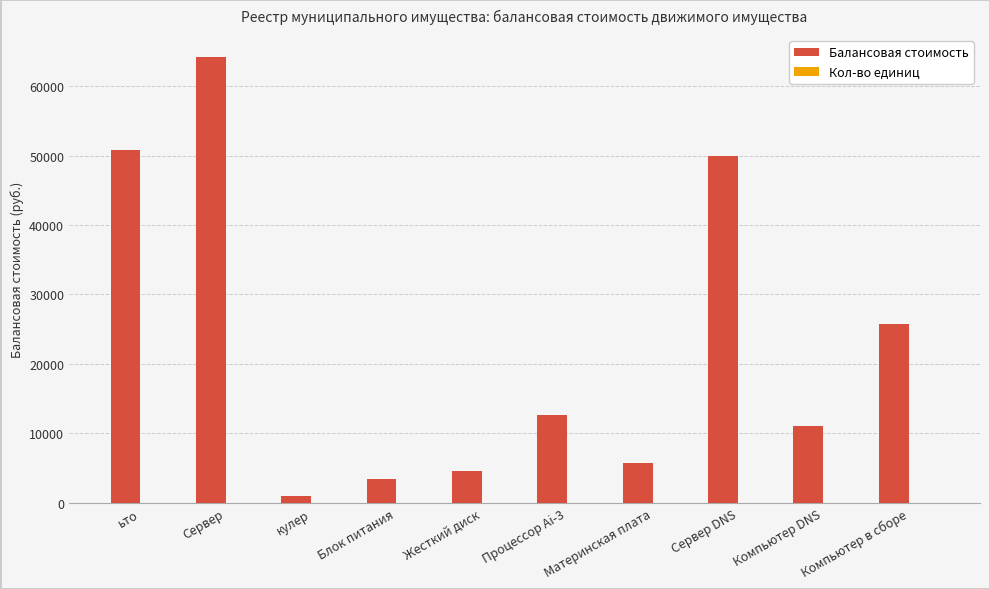

At which label is Балансовая стоимость closest to 32517?

Компьютер в сборе